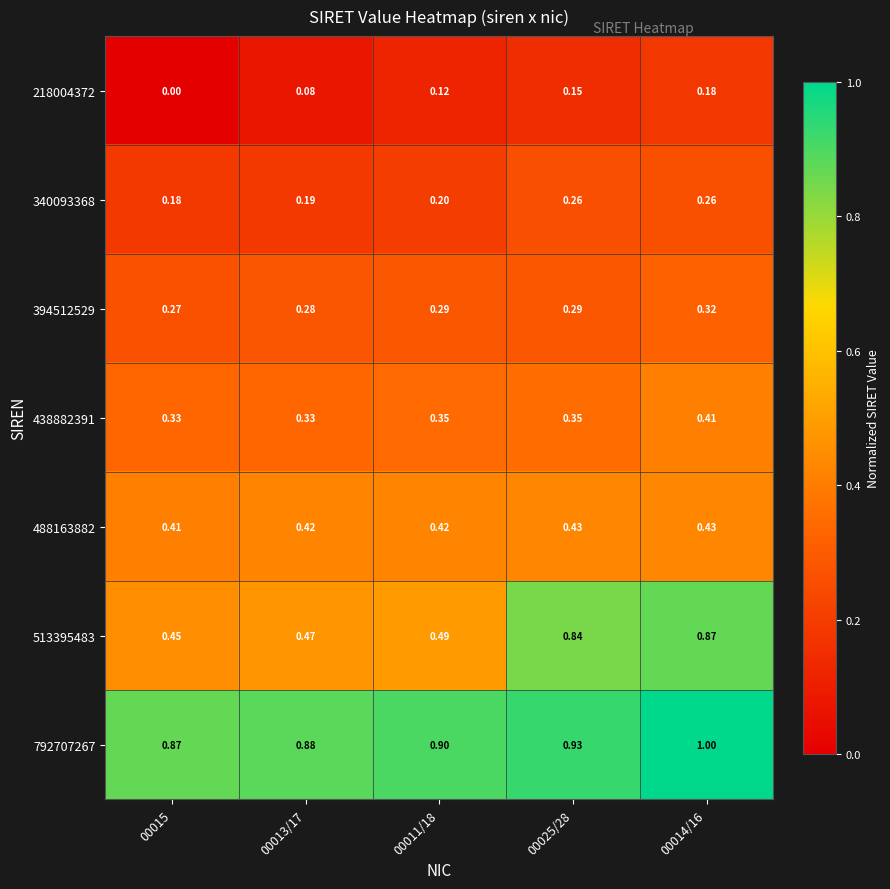

Rank the series by their maximum value, from highest to lowest.

792707267, 513395483, 488163882, 438882391, 394512529, 340093368, 218004372